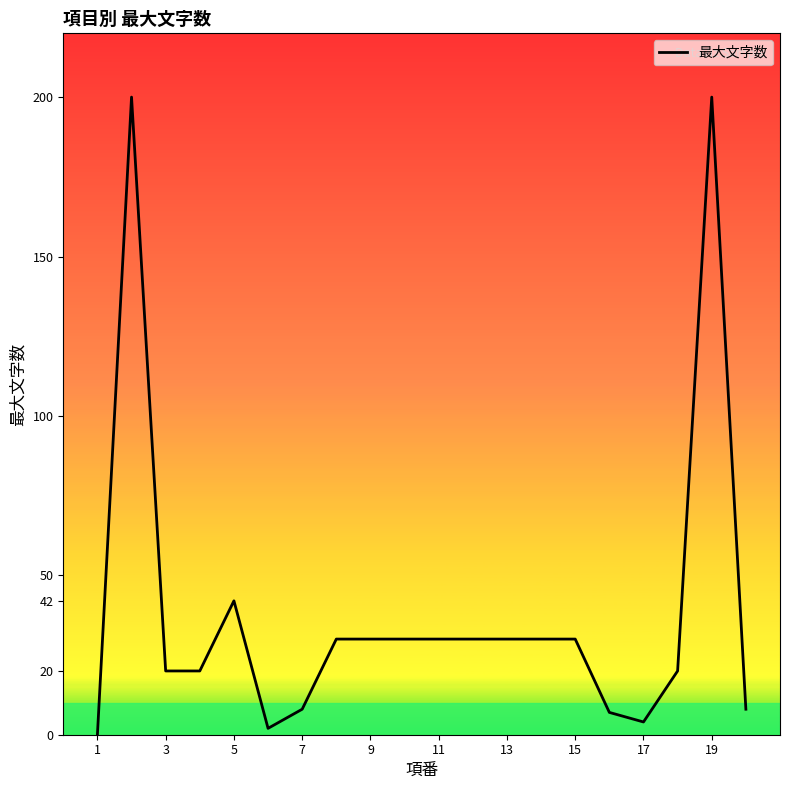

What is the difference between the maximum and minimum values?

200